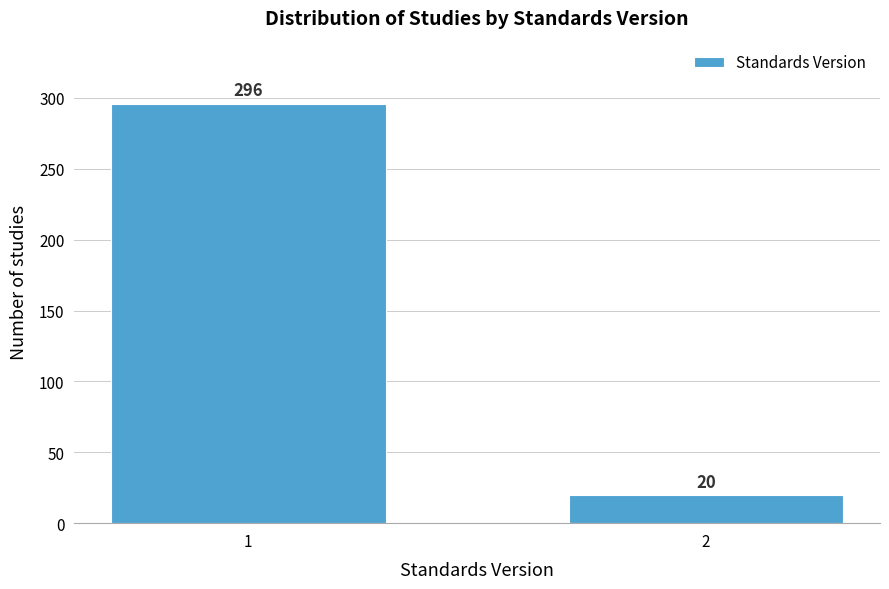

Reading left to right, extract all data points from this chart.

296	20